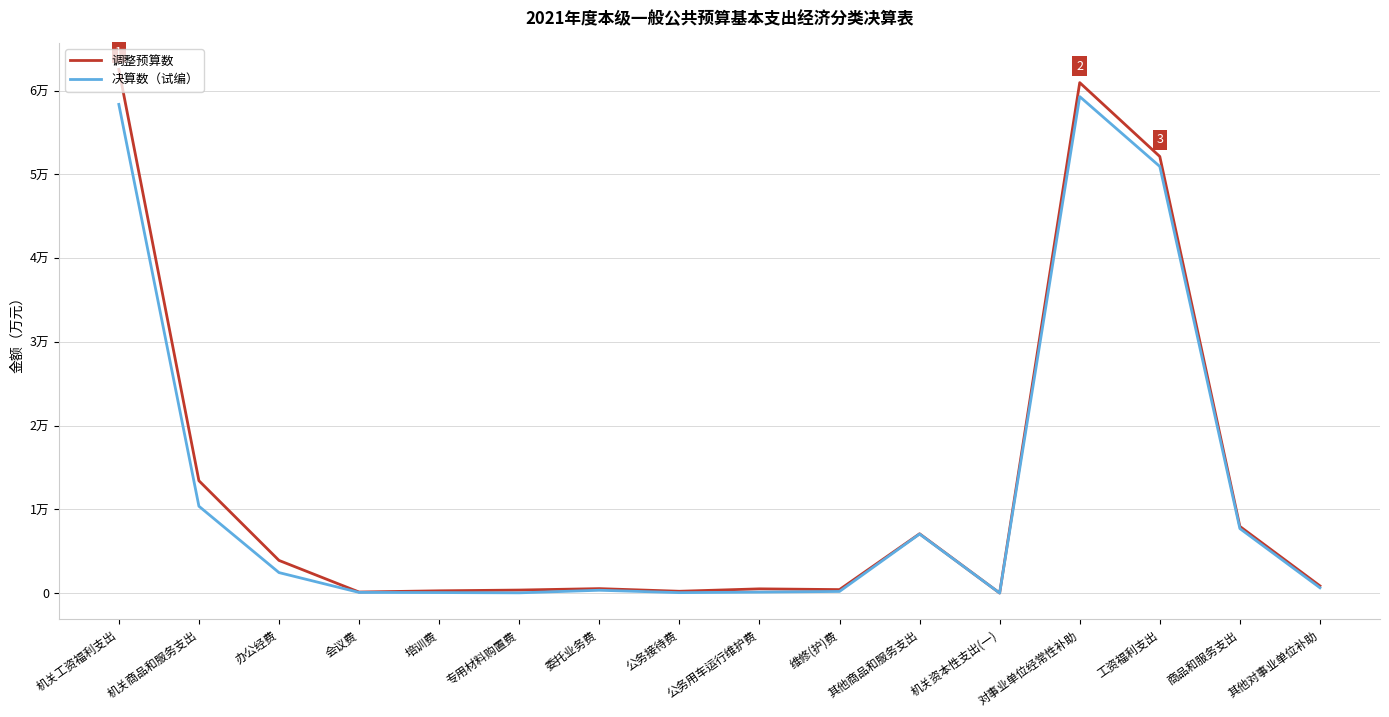

True or false: 决算数（试编） and 调整预算数 intersect in this chart.

False